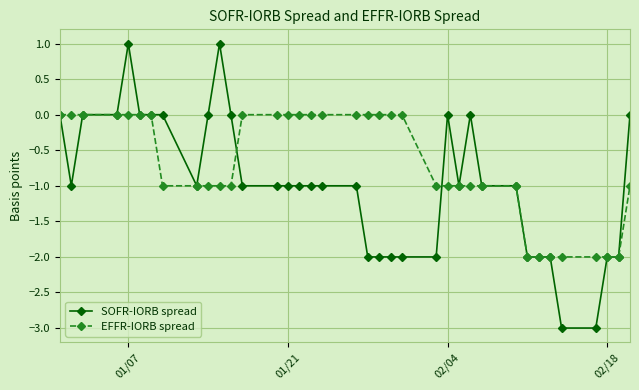

Rank the series by their maximum value, from lowest to highest.

EFFR-IORB spread, SOFR-IORB spread